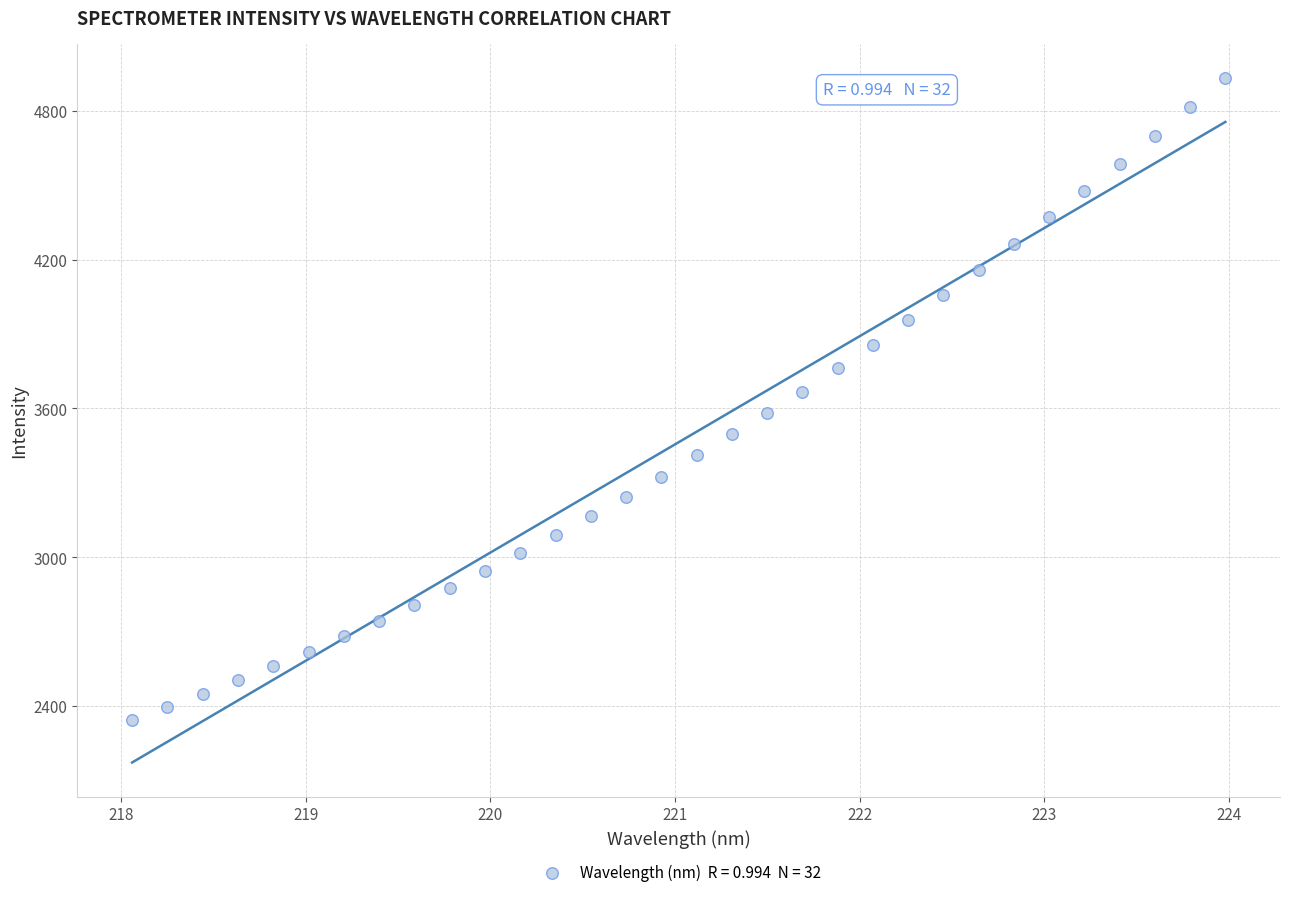

What is the range of X values (max minus min)?

5.9